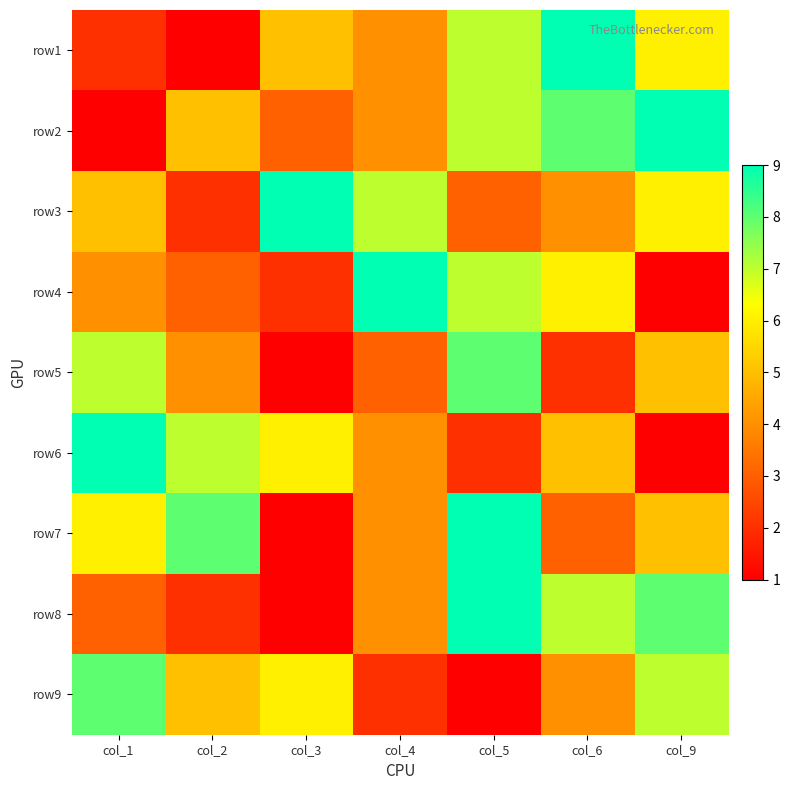

Which label corresponds to the largest value in the chart?

col_6